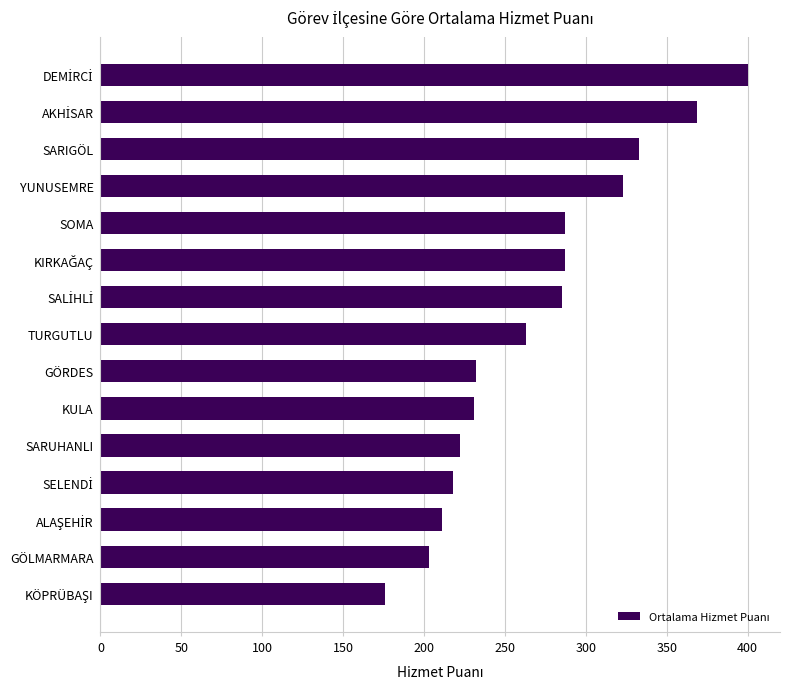

Is it true that the value at YUNUSEMRE is 211?

False